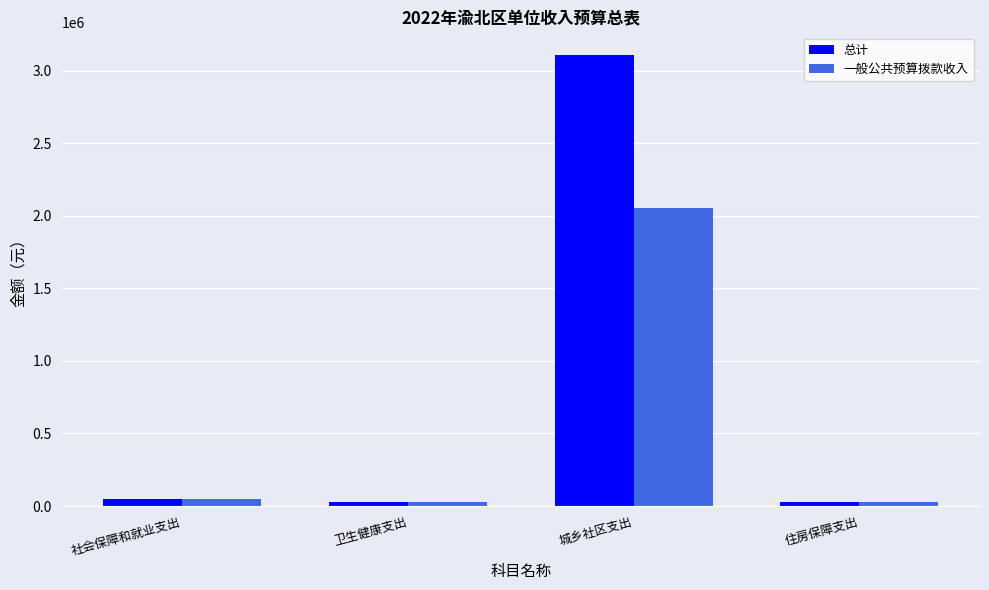

The 总计 series shows 3107550.3 at 城乡社区支出. True or false?

True